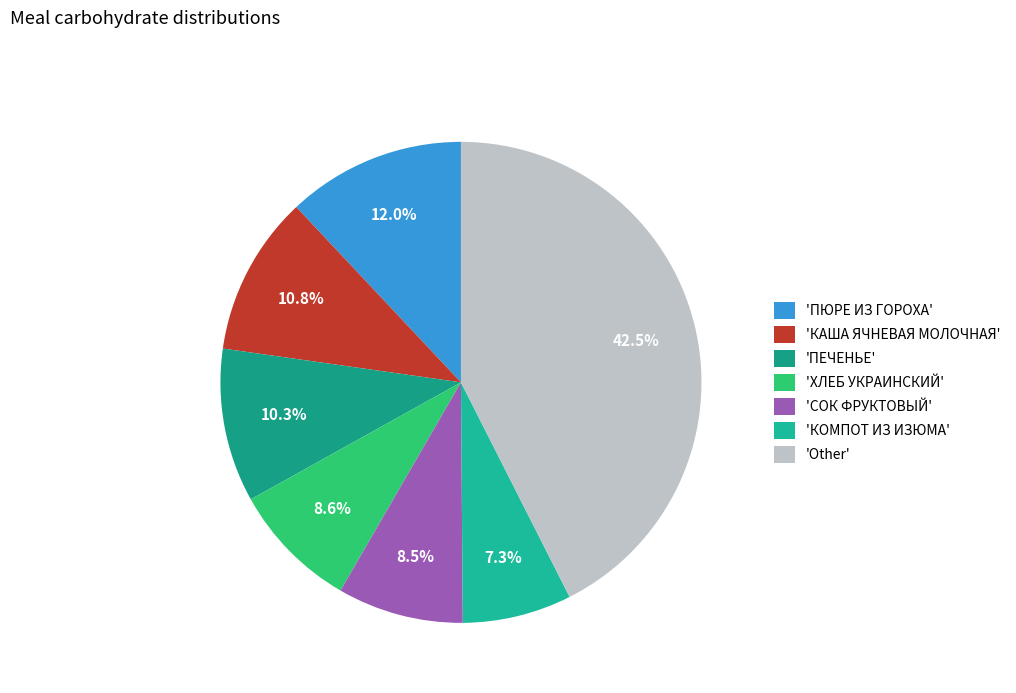

To the nearest percent, what is the average slice percentage?

14%